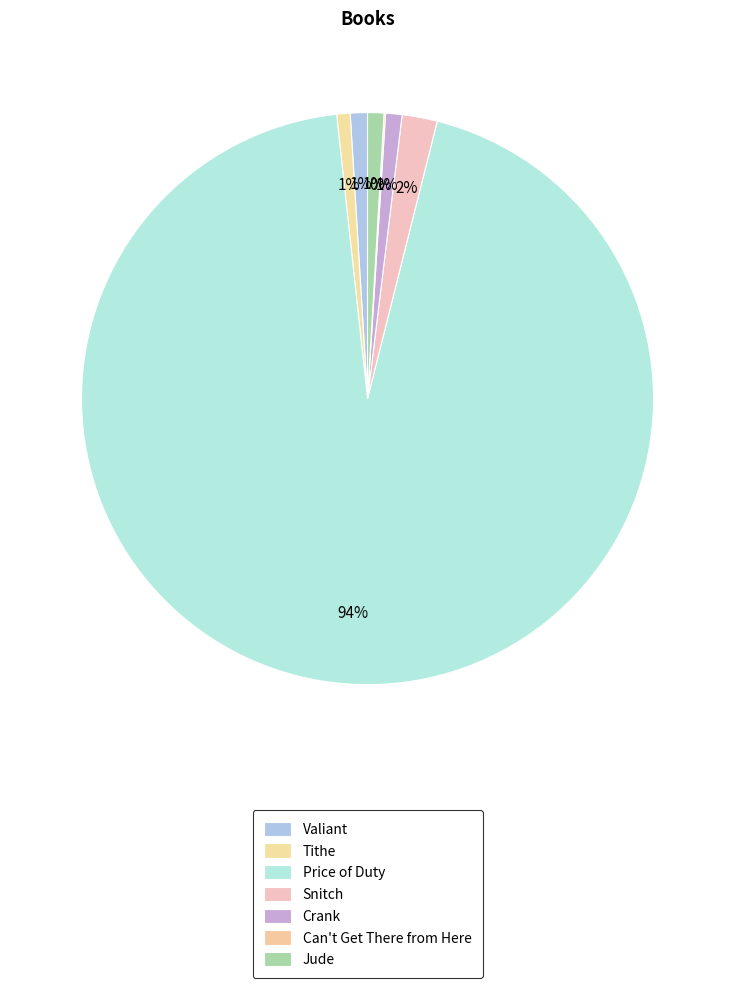

What percentage is NOT represented by Tithe?

99.2%